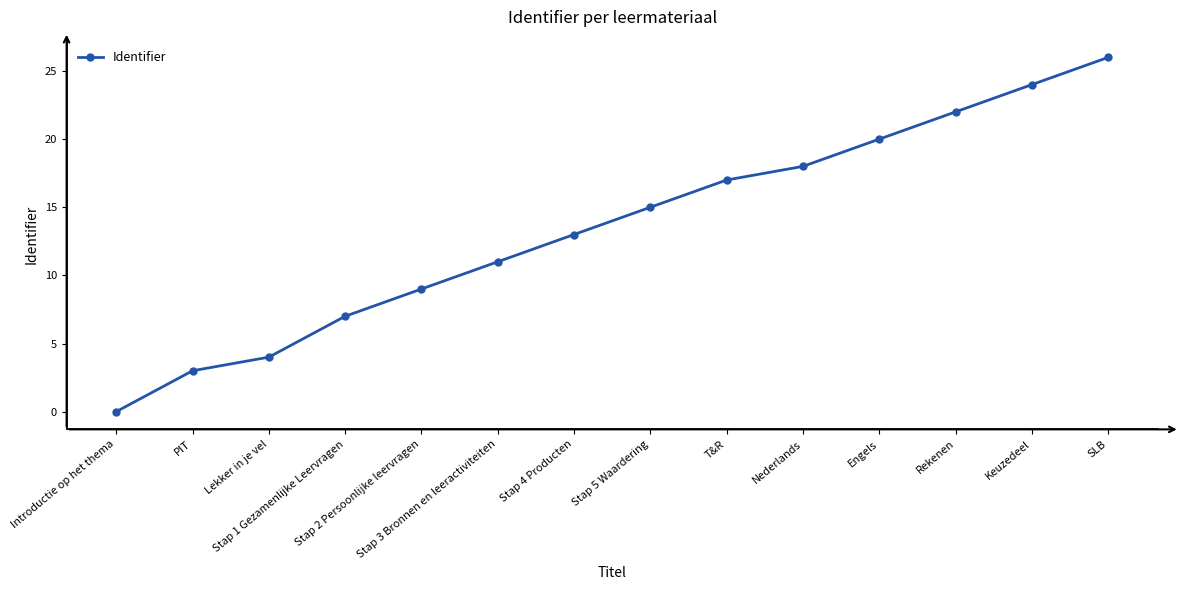

Which category has the highest value across all series?

SLB